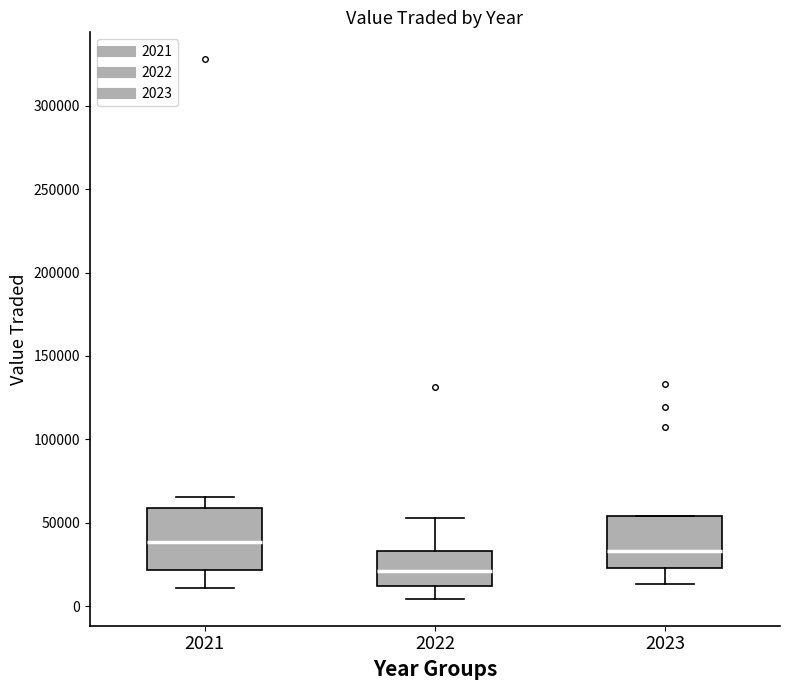

Reading left to right, read every box against the y-axis: the position of its median line, the range the box covers, and the ends of its whiskers. The values are not printed on the chart, so give them approximately, as read against the axis.

2021: median 40000, box 20000 to 60000, whiskers 10000 to 65000
2022: median 20000, box 10000 to 35000, whiskers 5000 to 55000
2023: median 35000, box 25000 to 55000, whiskers 15000 to 55000